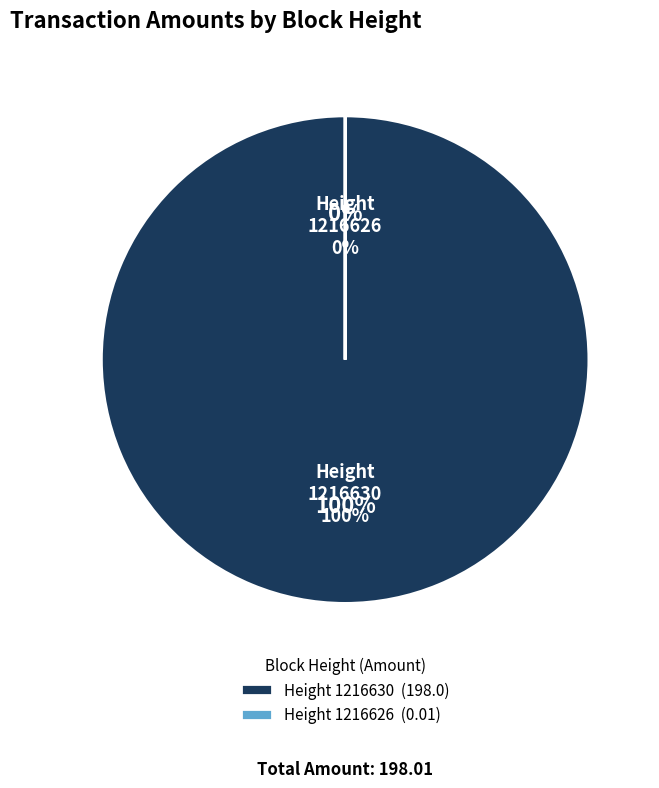

Is there a majority slice in this chart?

Yes